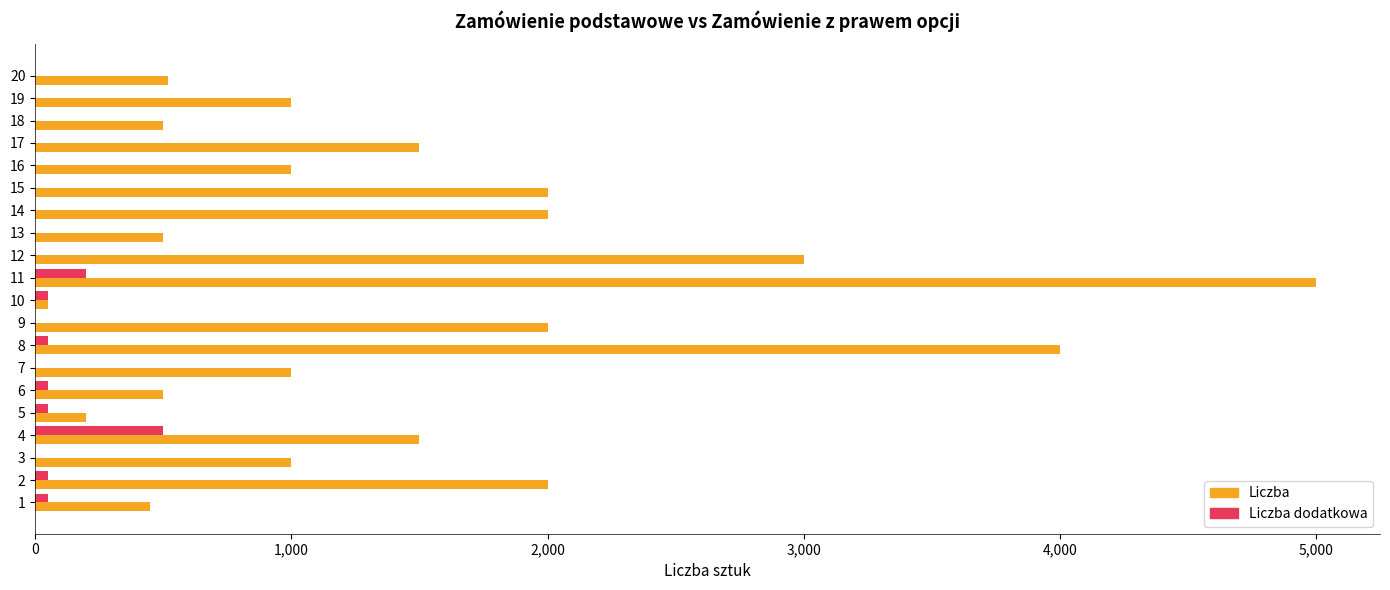

Which series changed the most between 9 and 13?

Liczba